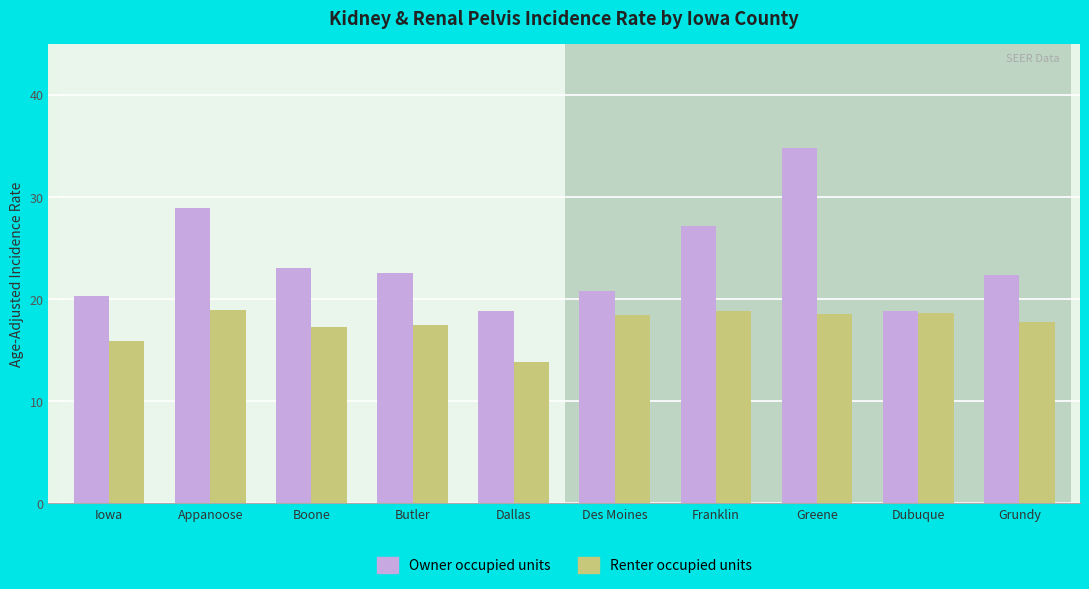

At which category is the sum across all series the highest?

Greene